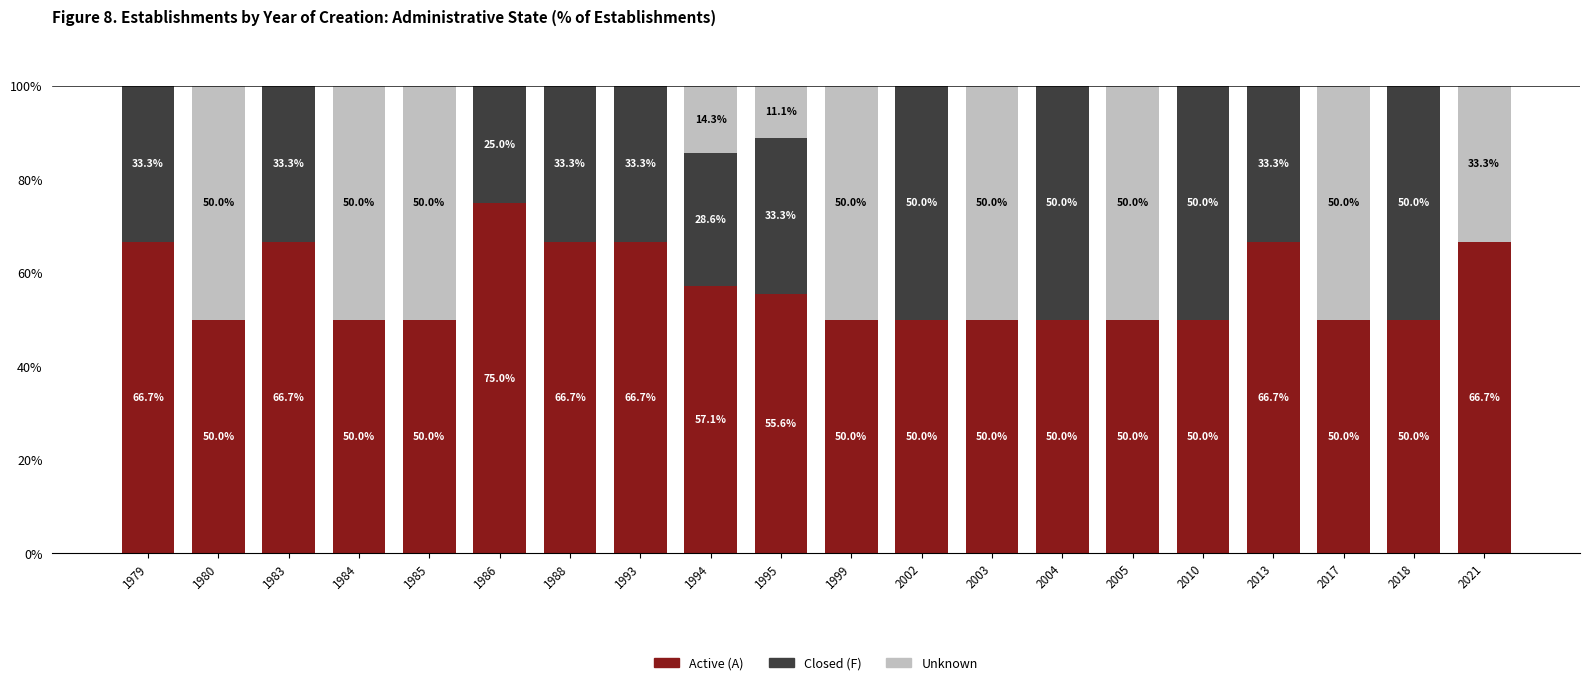

How many categories are shown in the chart?

20